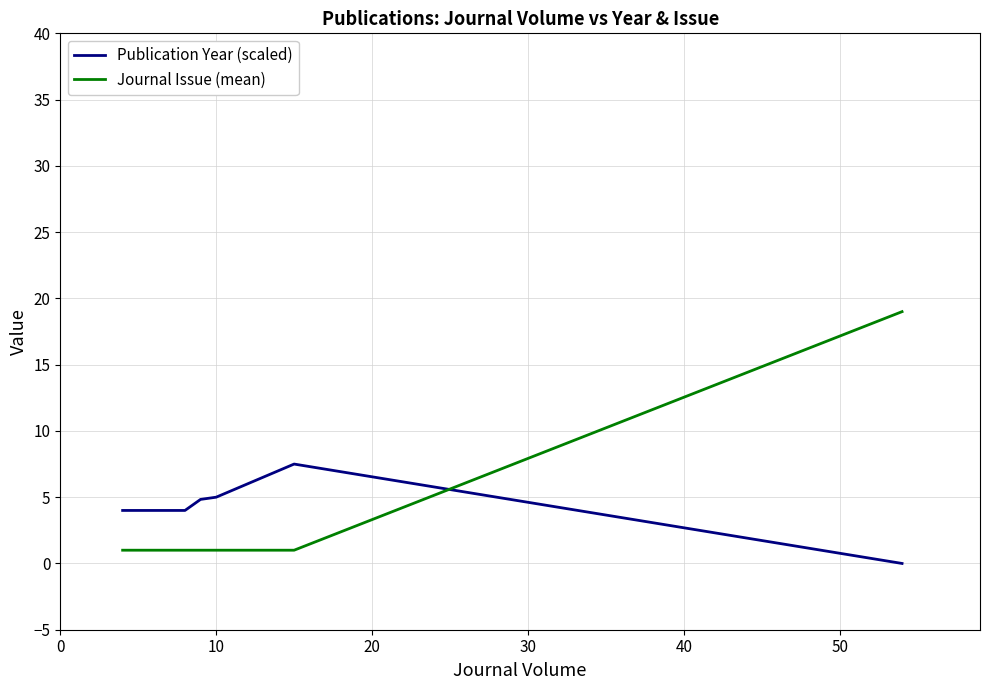

What is the difference between the maximum and second lowest values in the Journal Issue (mean) series?

18.0